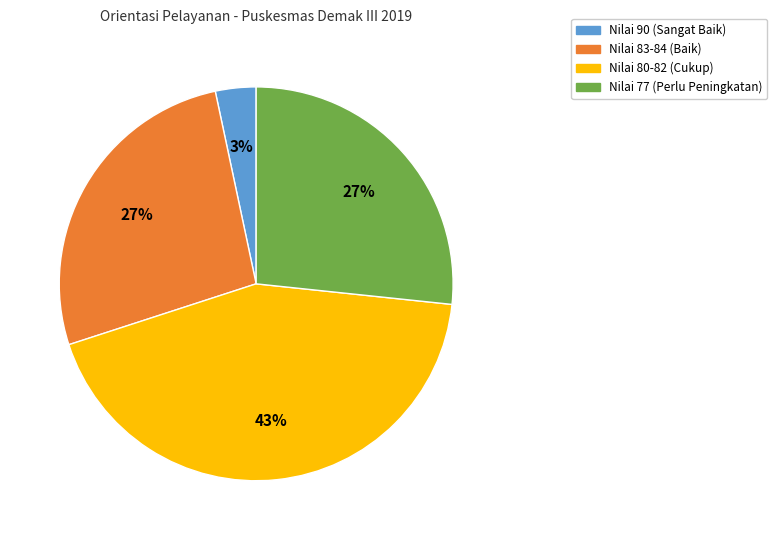

To the nearest percent, what is the difference between the largest and smallest slice percentages?

40%